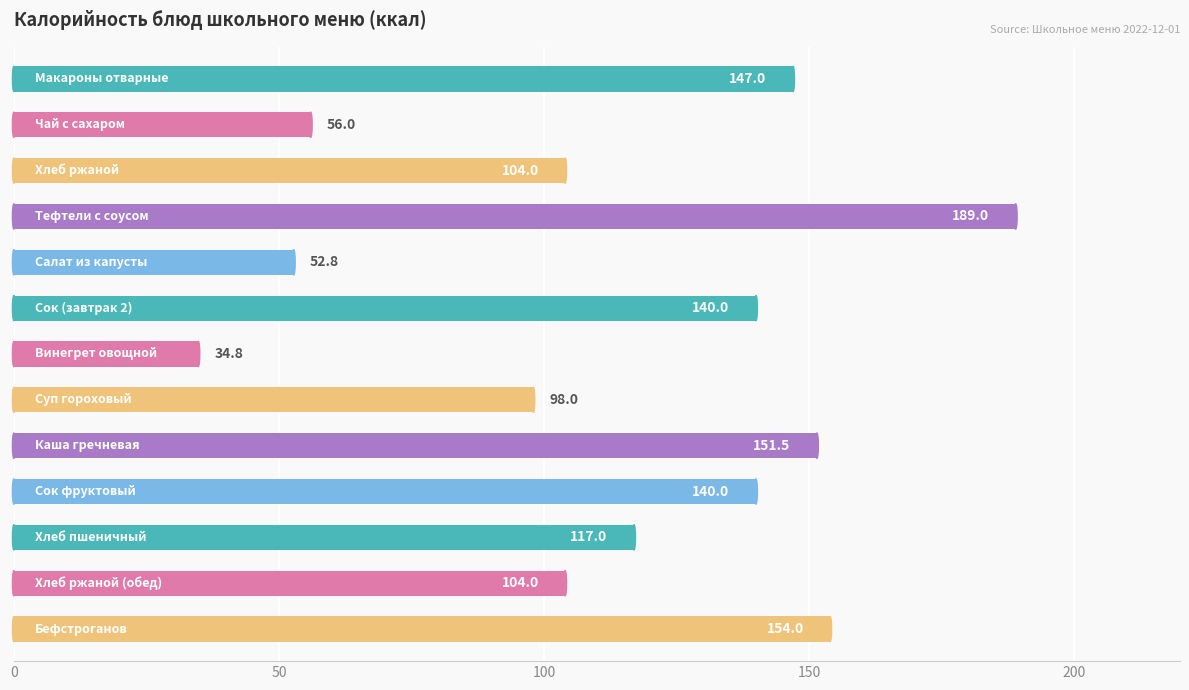

What is the minimum value shown in the chart?

34.8